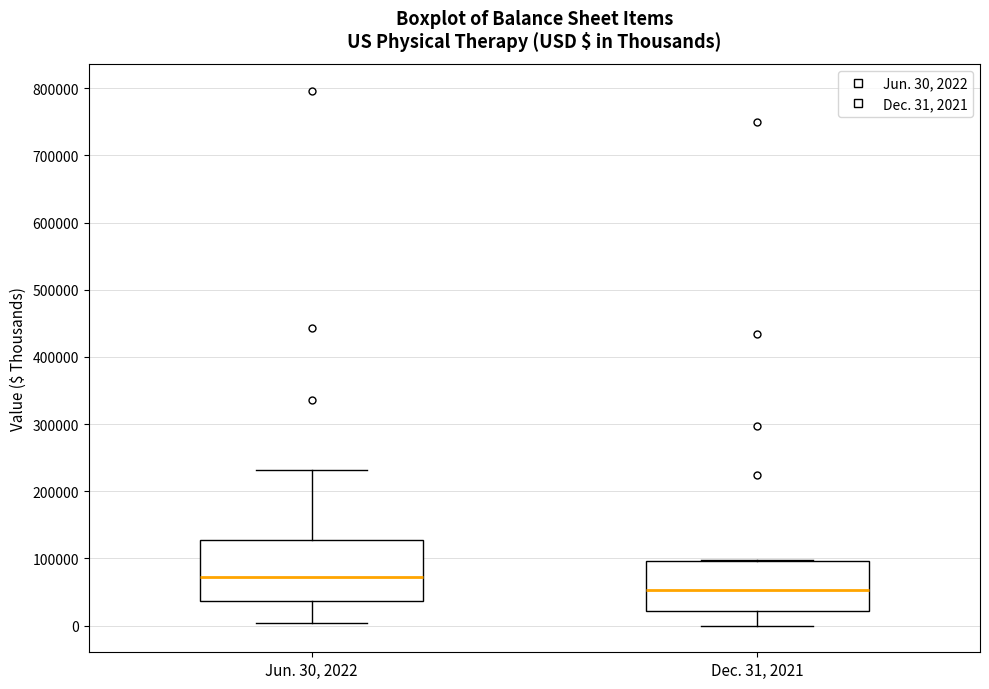

Reading left to right, read every box against the y-axis: the position of its median line, the range the box covers, and the ends of its whiskers. The values are not printed on the chart, so give them approximately, as read against the axis.

Jun. 30, 2022: median 70000, box 40000 to 130000, whiskers 0 to 230000
Dec. 31, 2021: median 50000, box 20000 to 100000, whiskers 0 to 100000